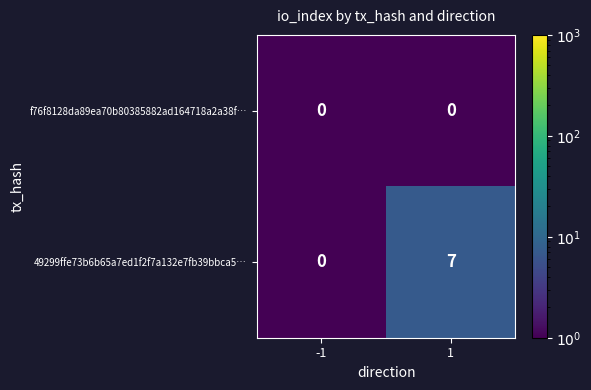

What is the approximate value of 49299ffe73b6b65a7ed1f2f7a132e7fb39bbca5… at 1?

7